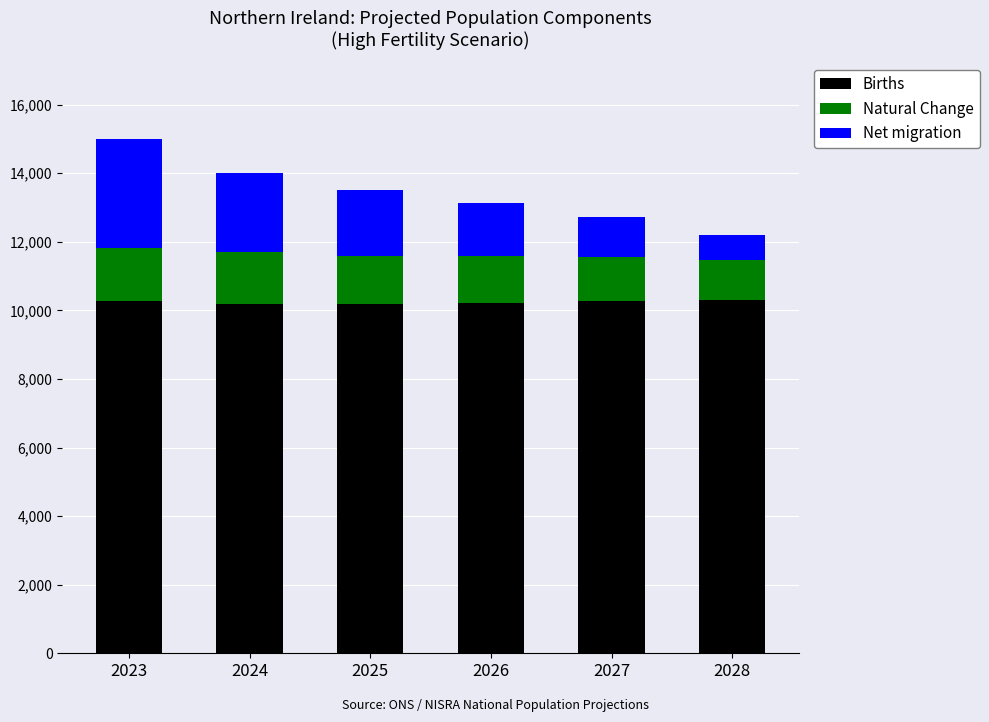

What is the average value of the Births series?

10244